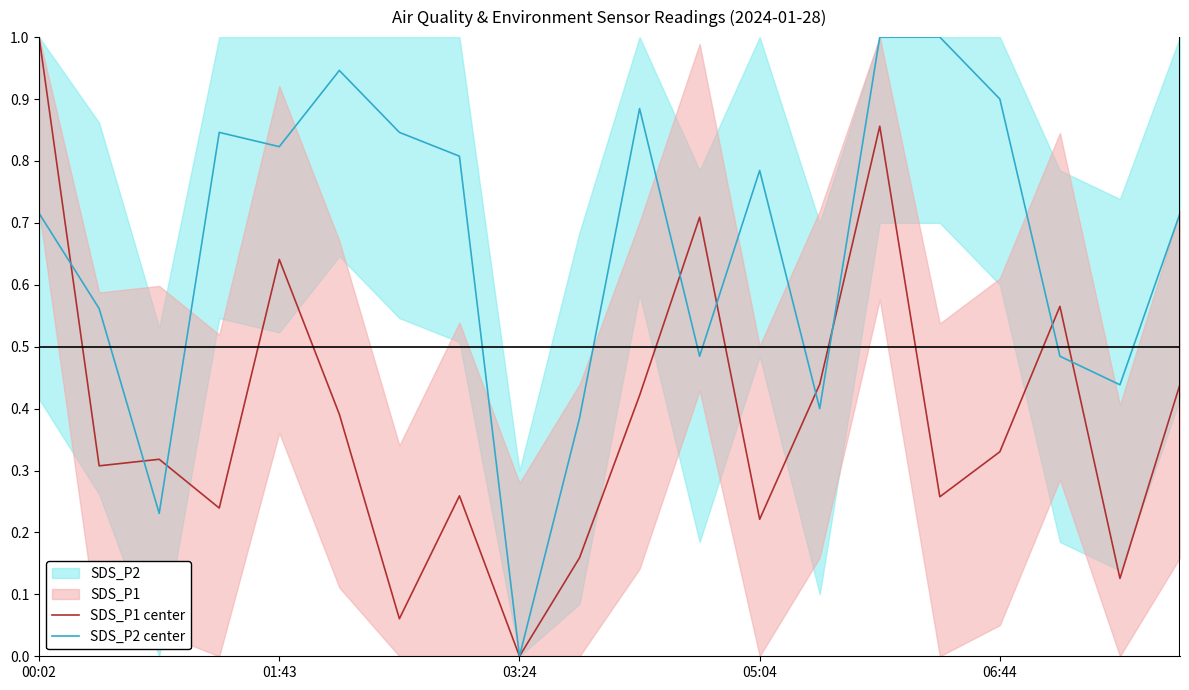

Is it true that SDS_P1 center equals -0.6 at 03:24?

False